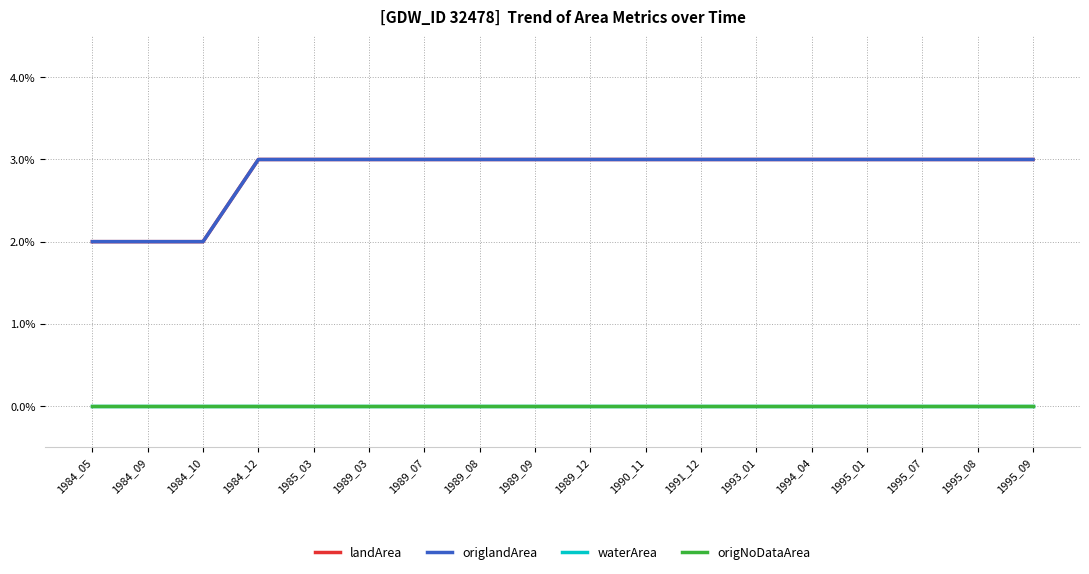

Does the chart display data point markers on the line(s)?

No